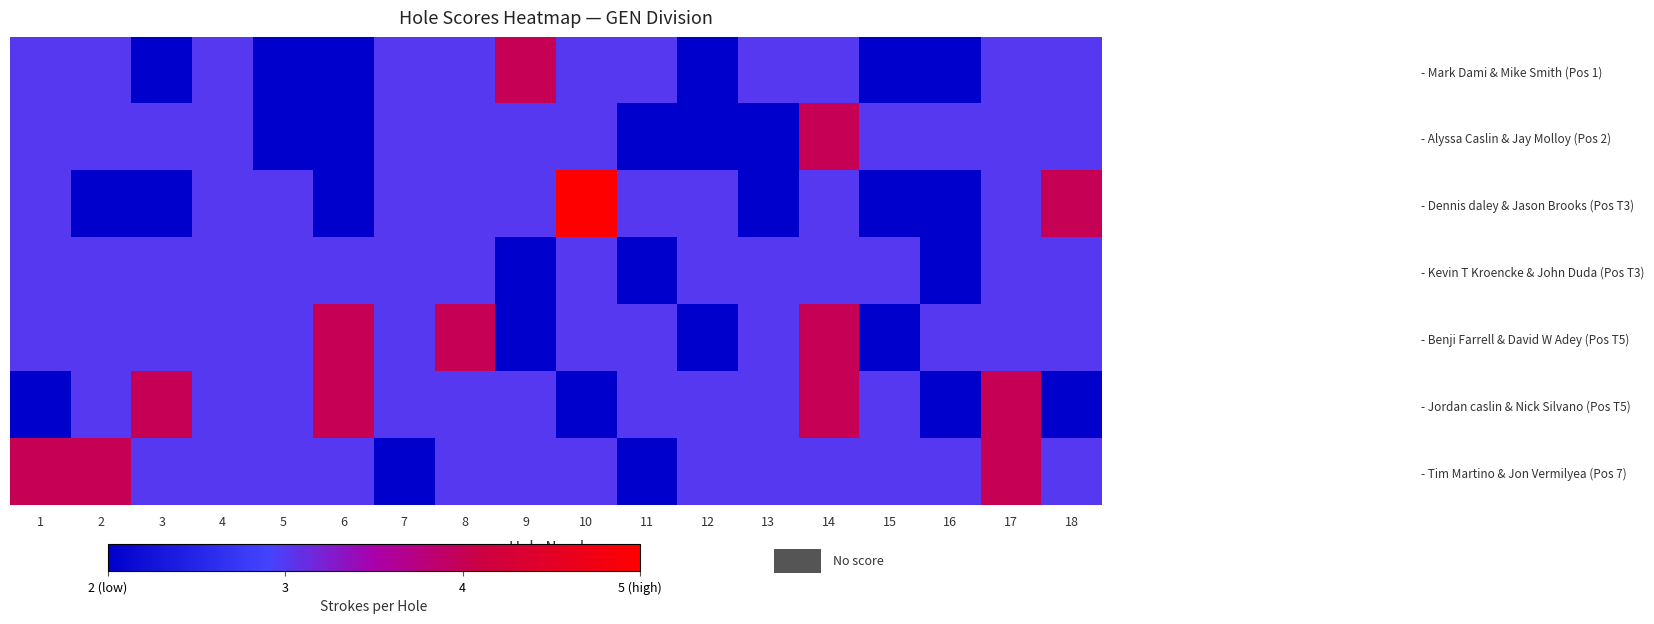

Which series has the largest total across all categories?

- Tim Martino & Jon Vermilyea (Pos 7)